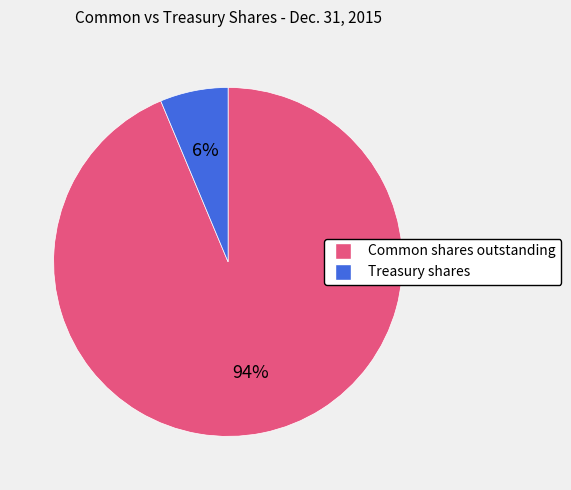

Which has a higher value, Common shares outstanding or Treasury shares?

Common shares outstanding